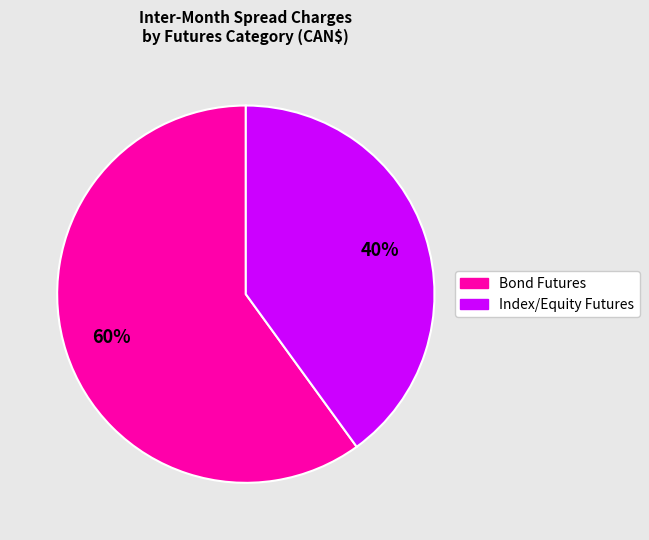

Count the number of slices in the pie.

2